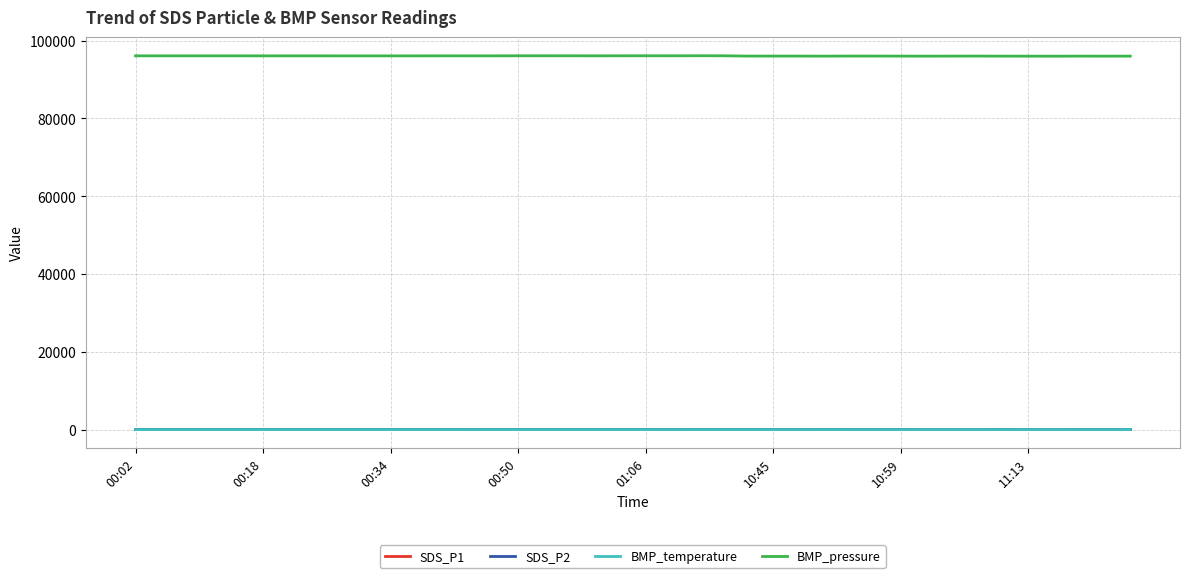

What are all the series names shown in the legend?

SDS_P1, SDS_P2, BMP_temperature, BMP_pressure